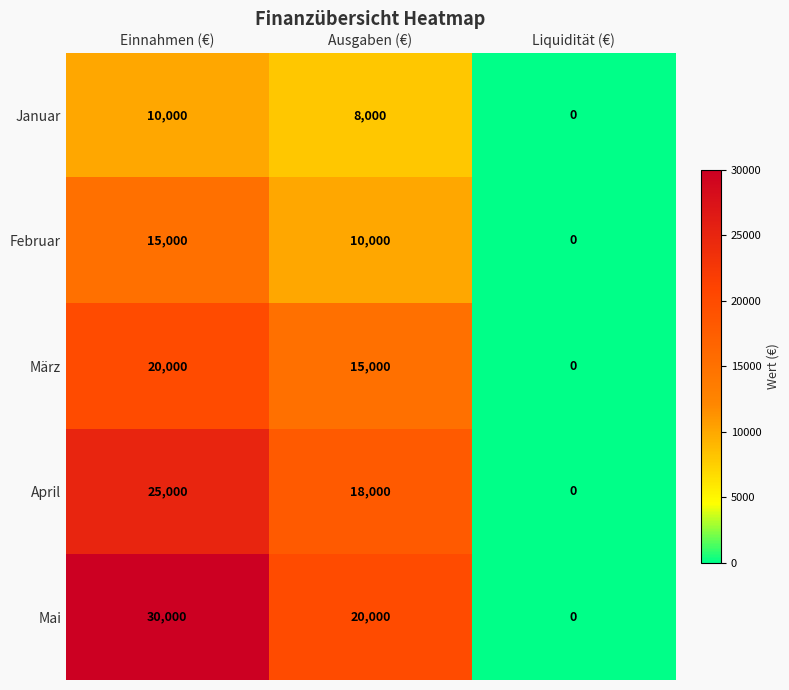

List the labels in order of Januar value, largest first.

Einnahmen (€), Ausgaben (€), Liquidität (€)